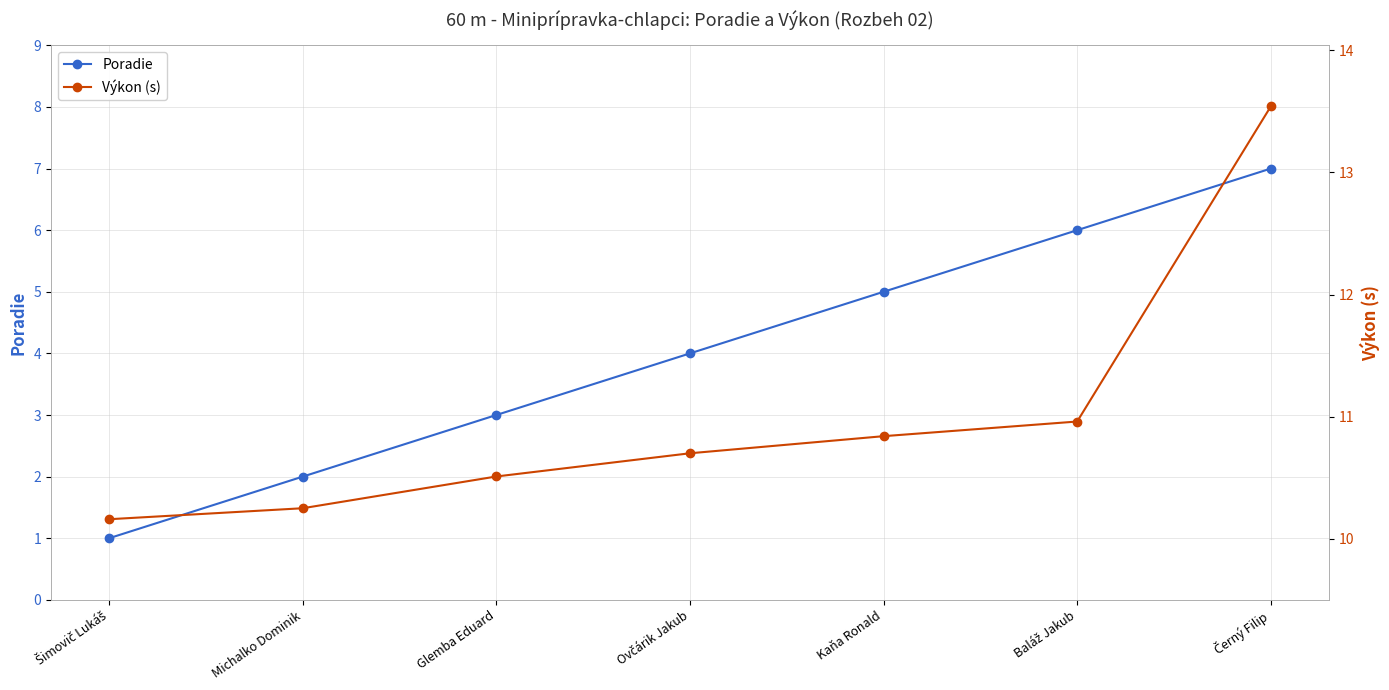

True or false: Poradie and Výkon (s) cross at least once.

False